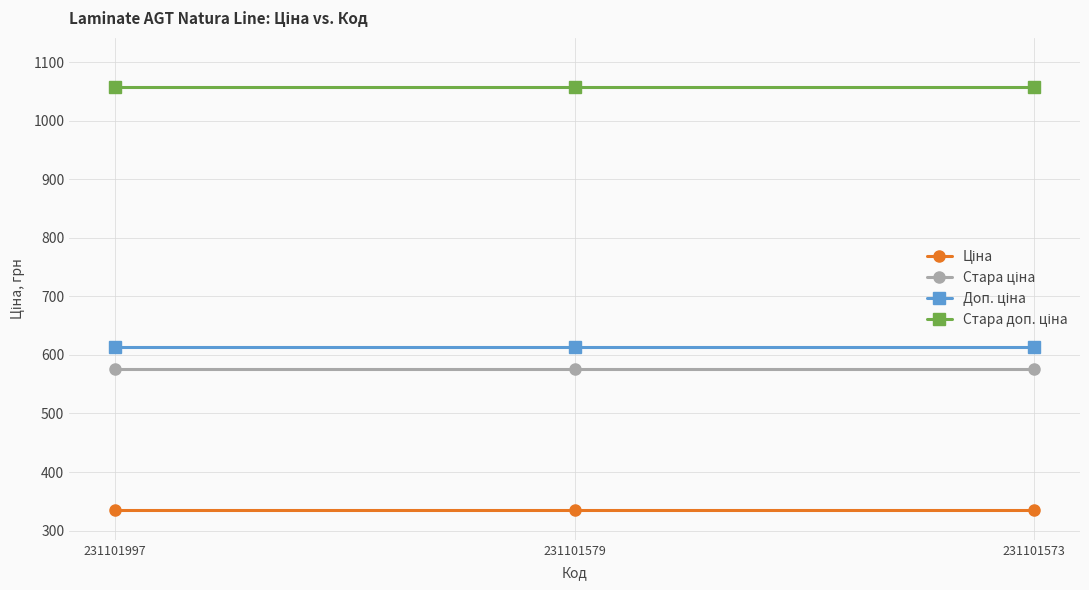

What is the difference between the highest and lowest values at 231101997?

722.8